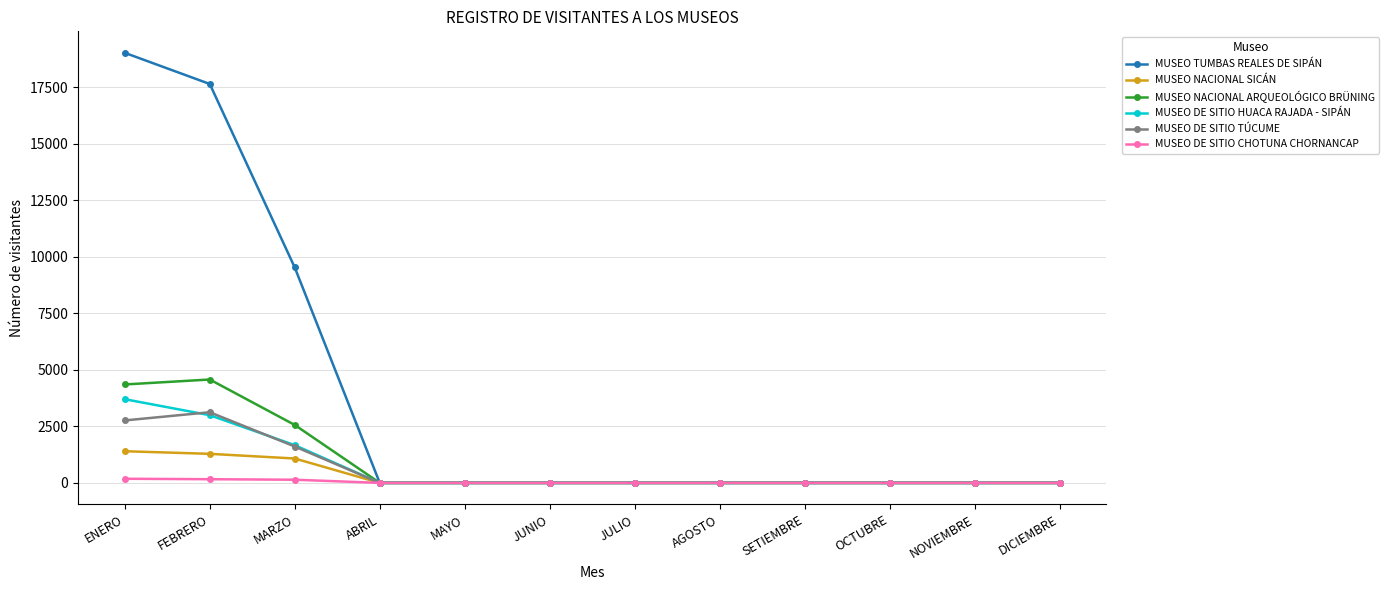

What is the greatest value displayed?

19013